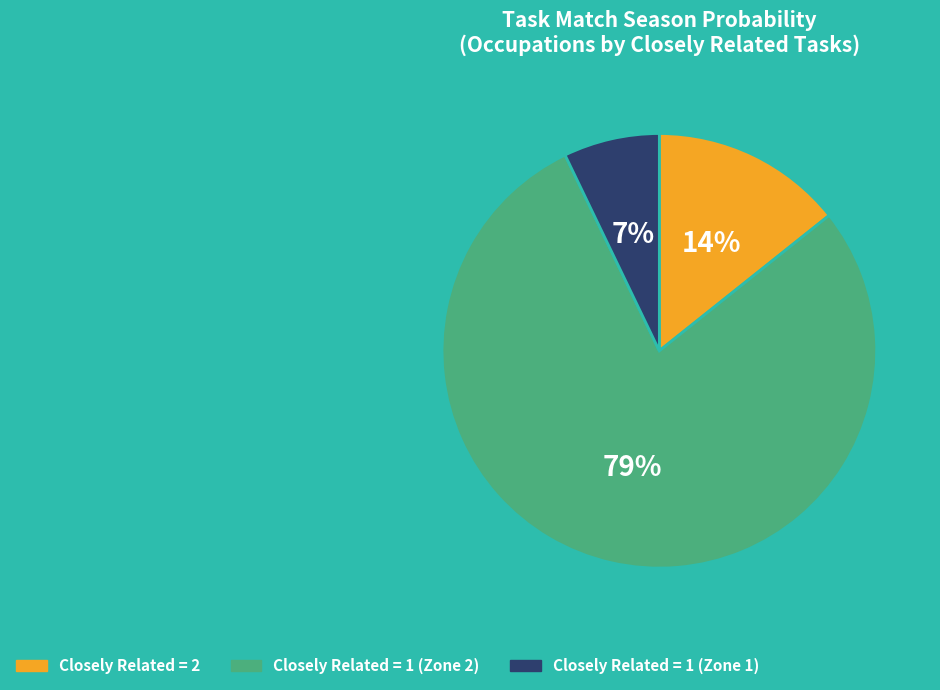

To the nearest percent, what is the average slice percentage?

33%